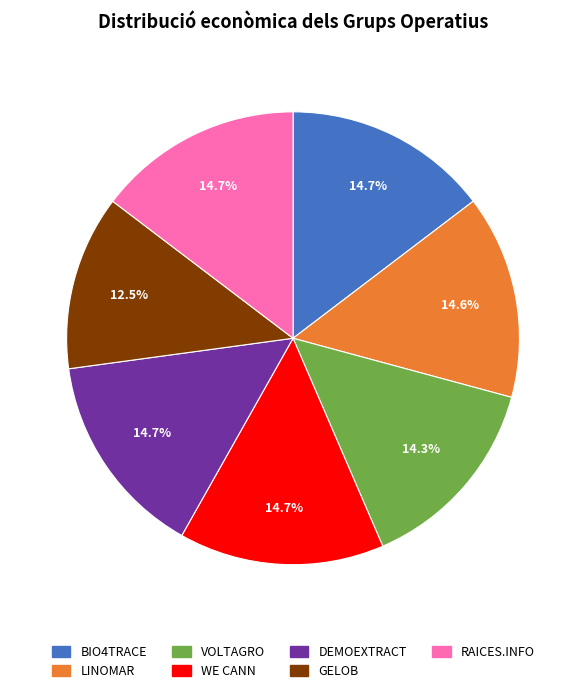

Does GELOB account for over 50% of the chart?

No